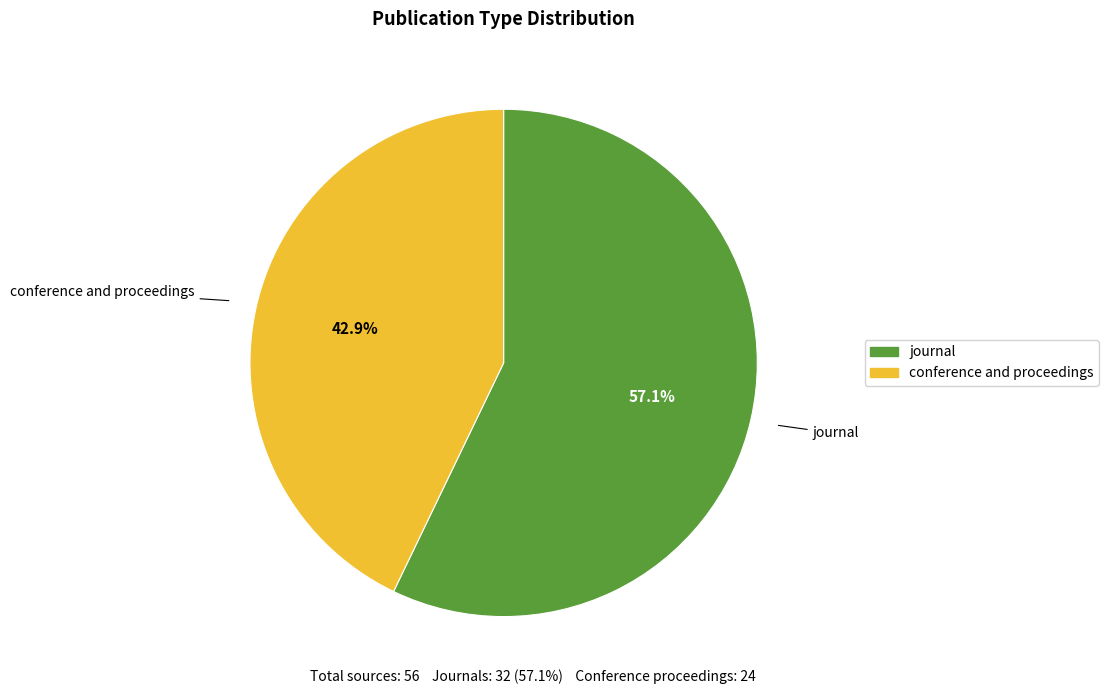

Which has a higher value, journal or conference and proceedings?

journal